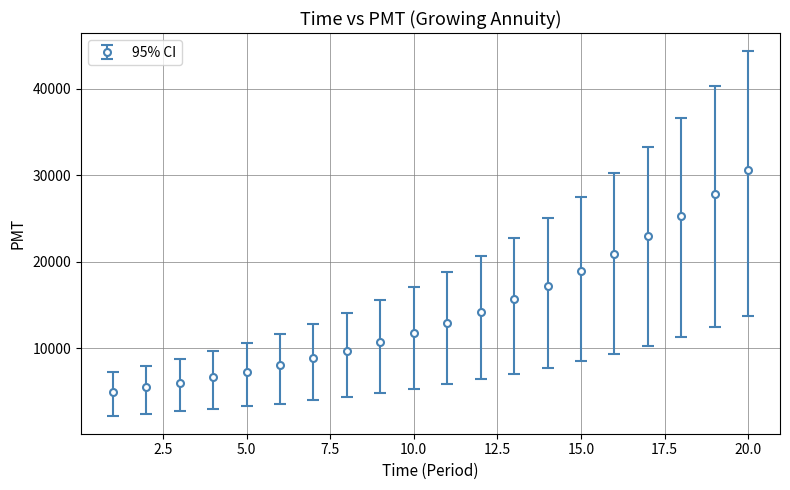

What is the value of the 16th point from the left?

20886.2